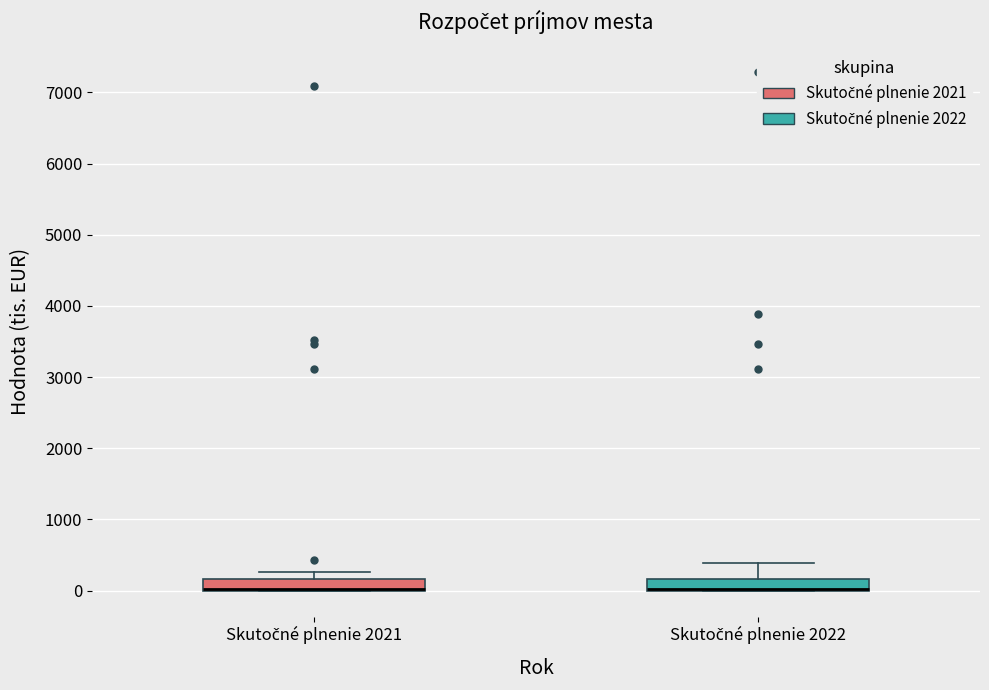

Reading left to right, read every box against the y-axis: the position of its median line, the range the box covers, and the ends of its whiskers. The values are not printed on the chart, so give them approximately, as read against the axis.

Skutočné plnenie 2021: median 0 (drawn on the box's lower edge), box 0 to 200, whiskers 0 to 300
Skutočné plnenie 2022: median 0 (drawn on the box's lower edge), box 0 to 200, whiskers 0 to 400